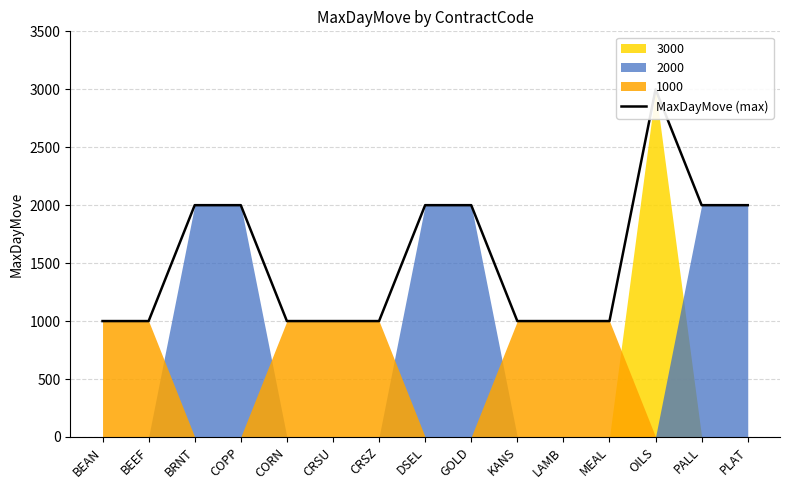

What is the minimum value shown in the chart?

1000